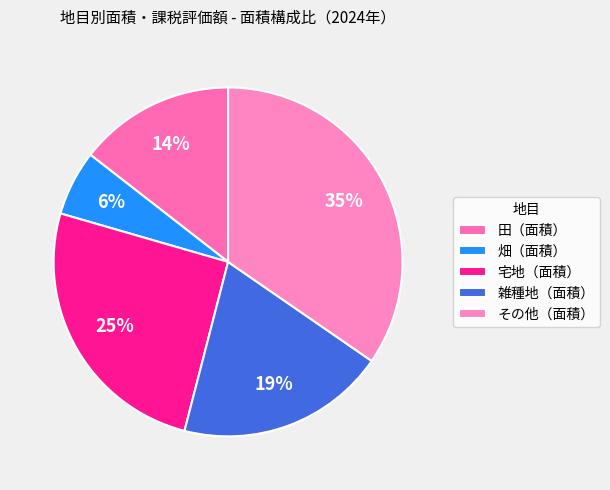

What percentage is the 田（面積） slice, to the nearest percent?

14%